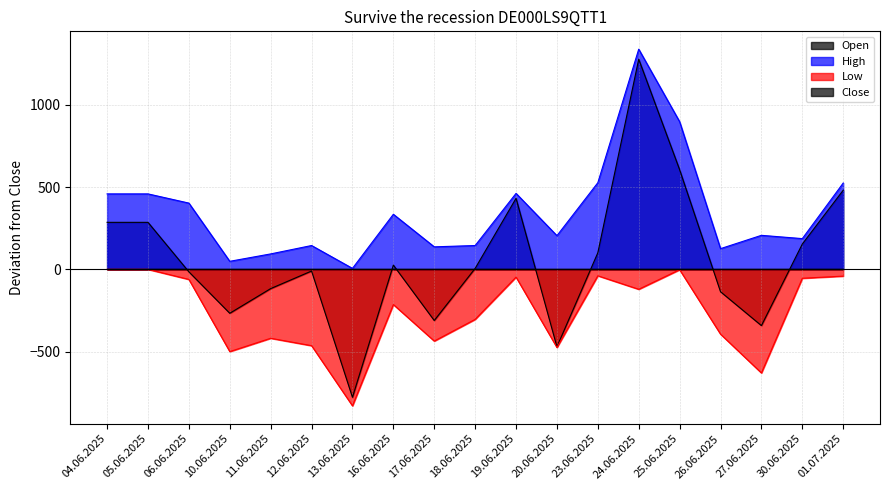

What is the spread (max minus min) of values at 26.06.2025?

520